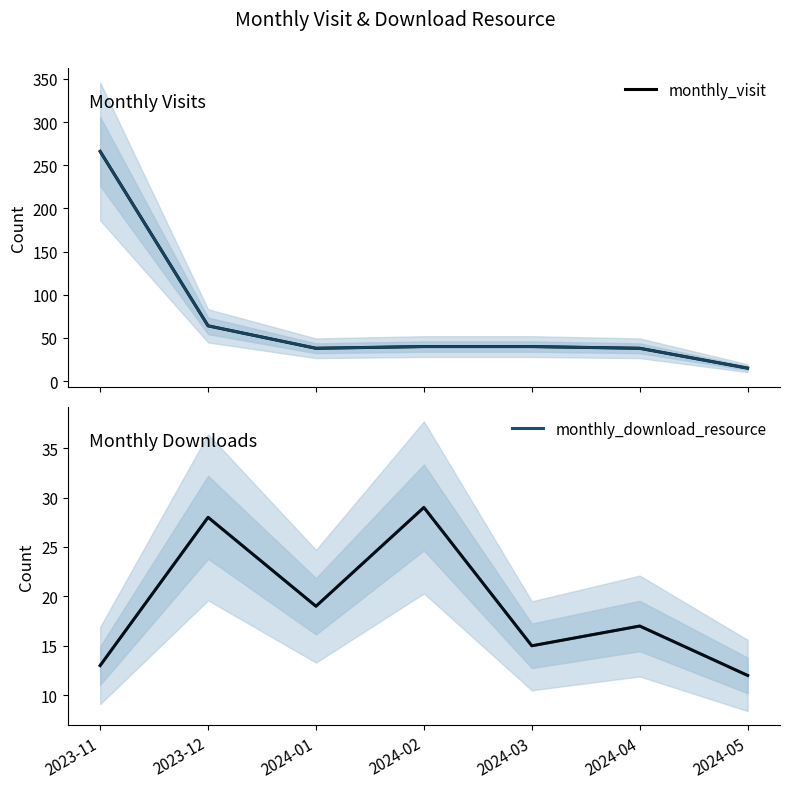

What is the minimum value for monthly_visit?

15